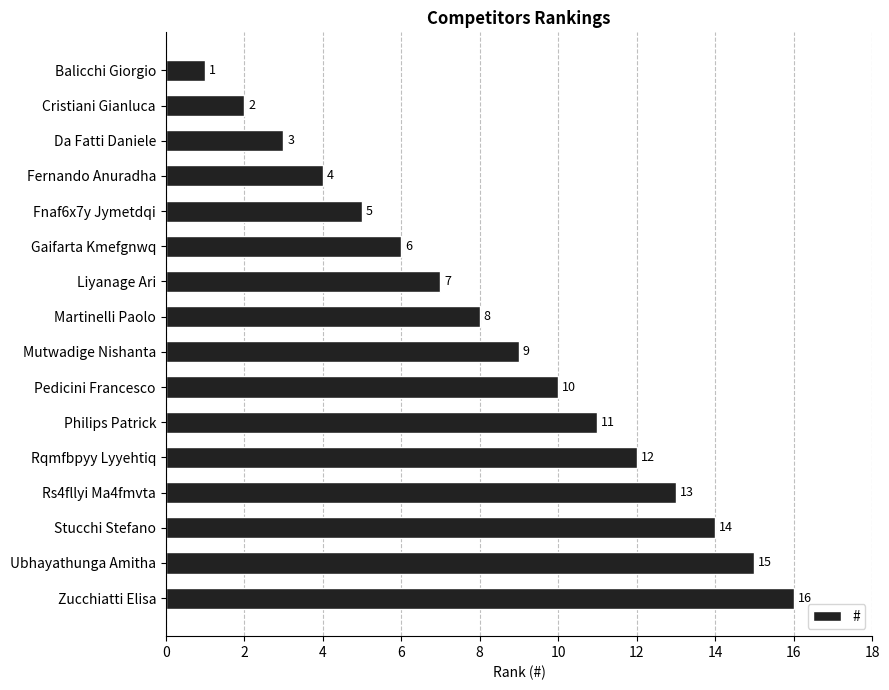

The chart shows a value of 4 at Philips Patrick. True or false?

False